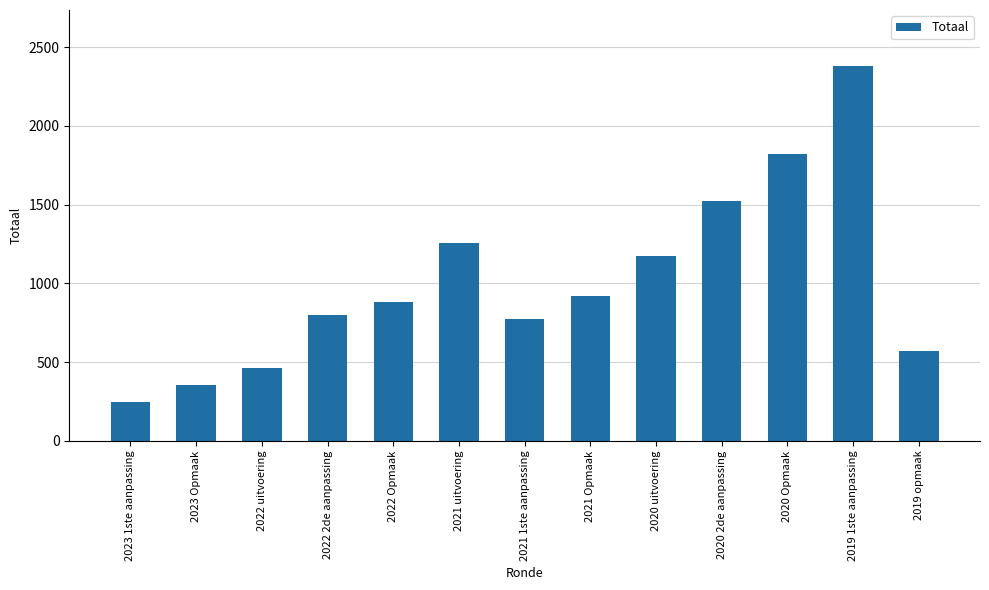

Which category has the lowest value across all series?

2023 1ste aanpassing